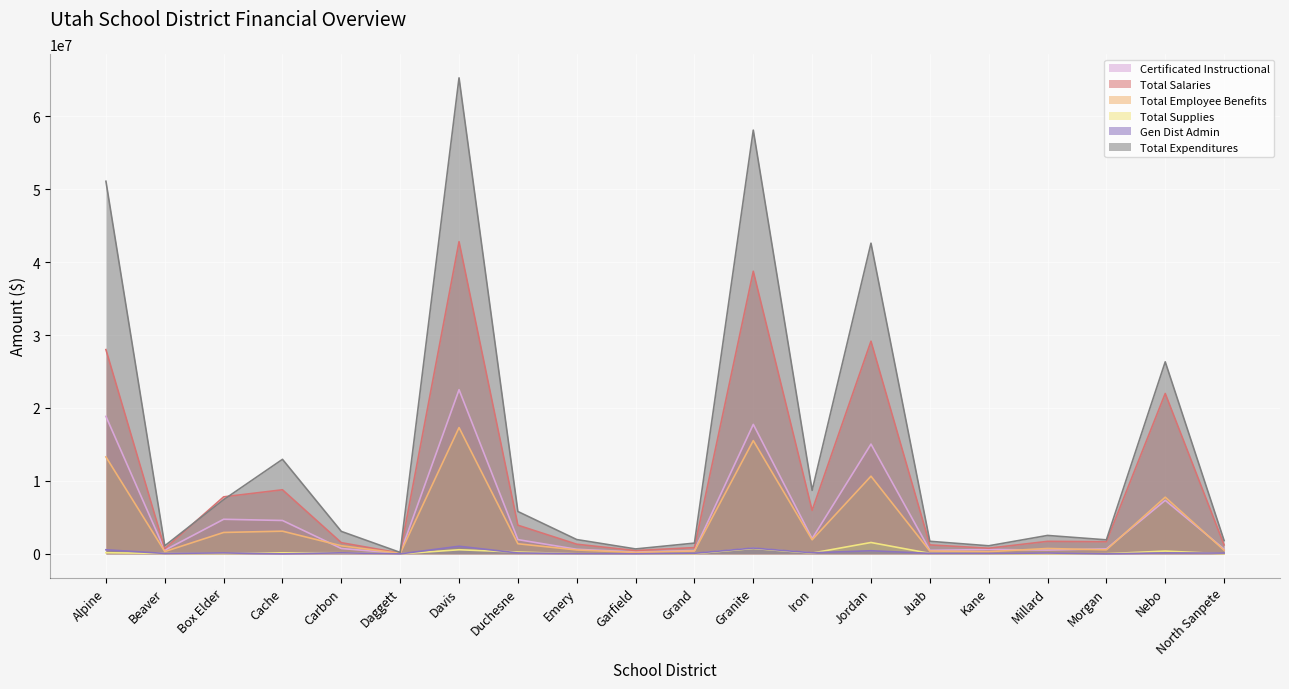

True or false: Total Supplies and Total Employee Benefits intersect in this chart.

False